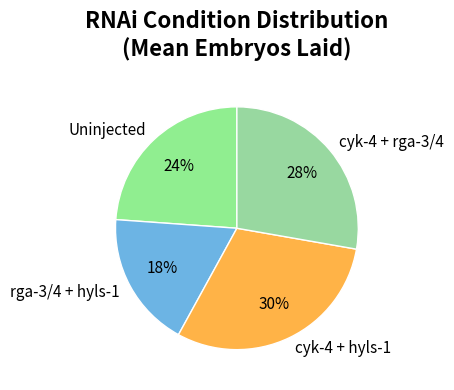

The rga-3/4 + hyls-1 slice represents 13% of the pie. True or false?

False